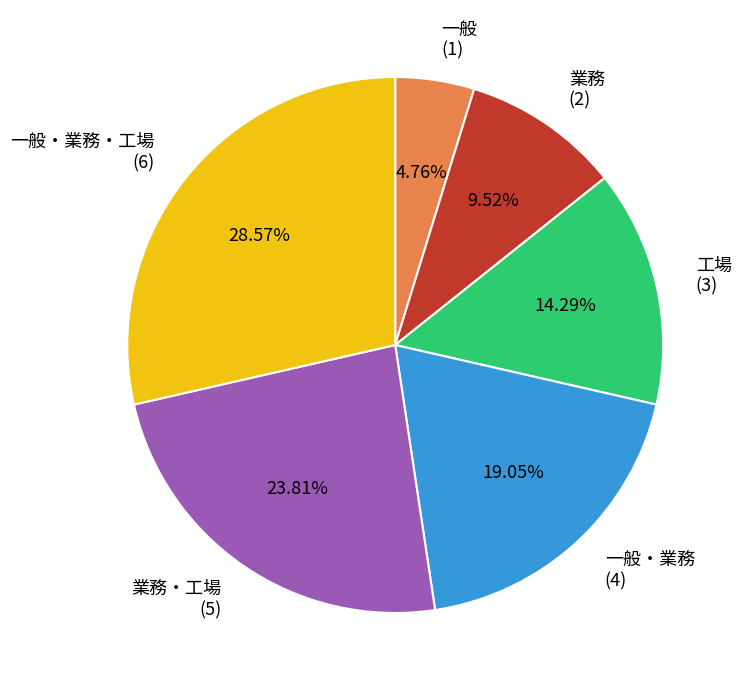

Does 一般・業務 (4) account for over 50% of the chart?

No